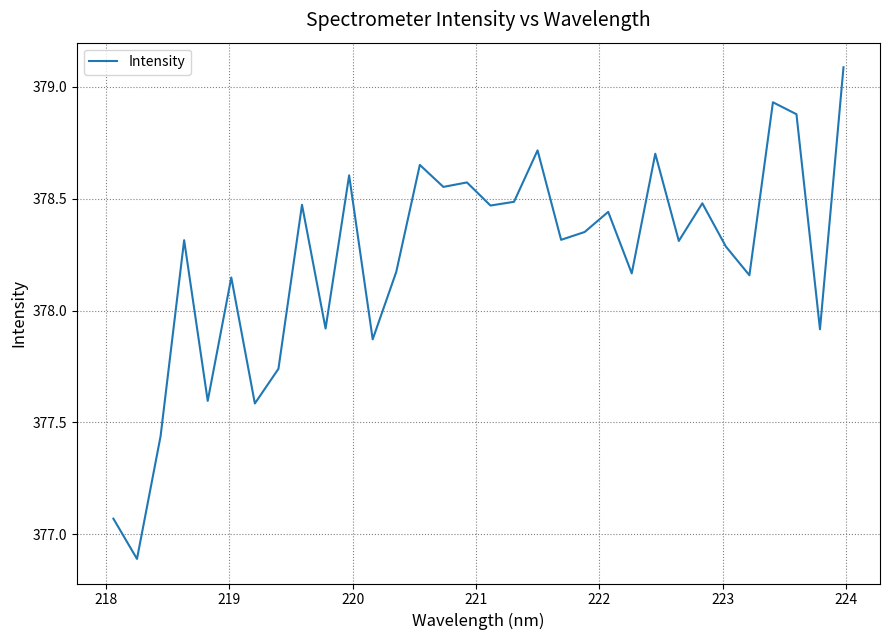

How many categories are shown in the chart?

32